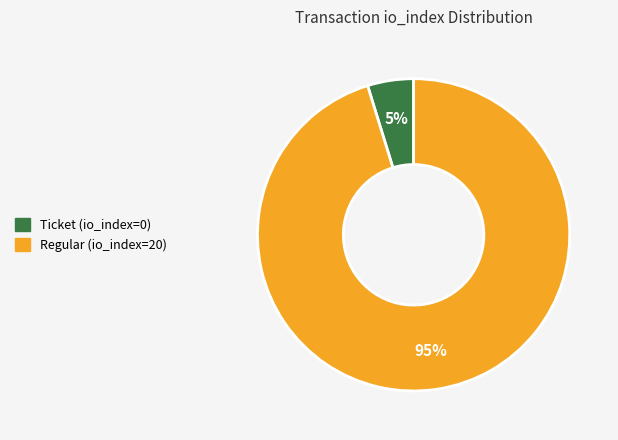

Is the sum of Regular (io_index=20) and Ticket (io_index=0) greater than half?

Yes